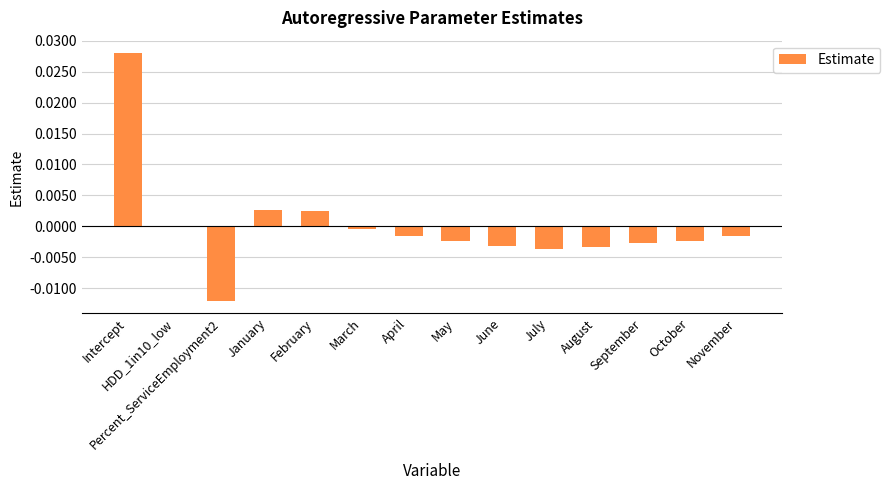

The value at HDD_1in10_low is 0.0. True or false?

True